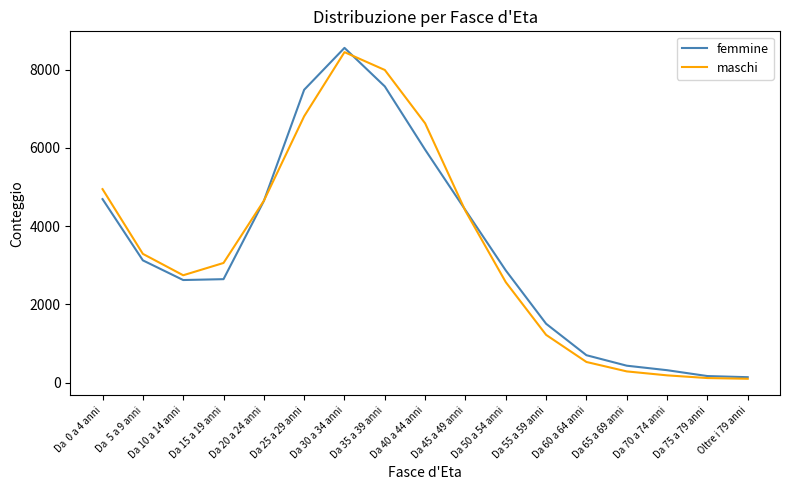

Which category has the highest value across all series?

Da 30 a 34 anni